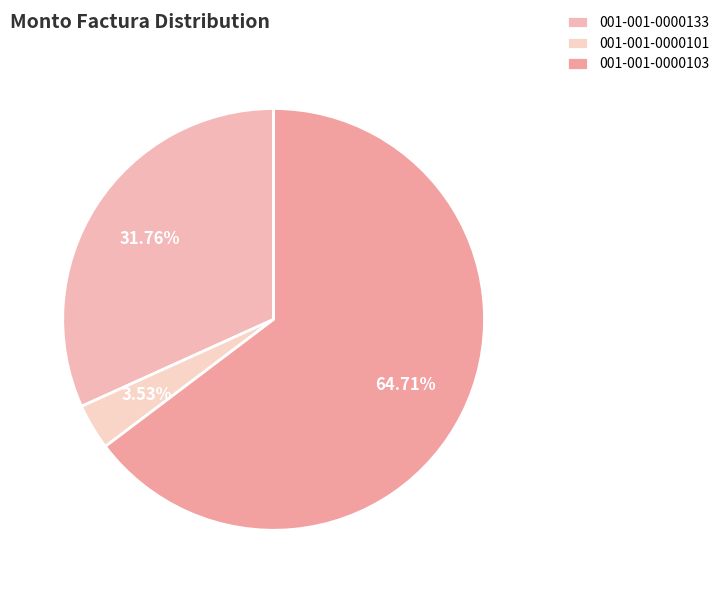

Which slice is the largest?

001-001-0000103